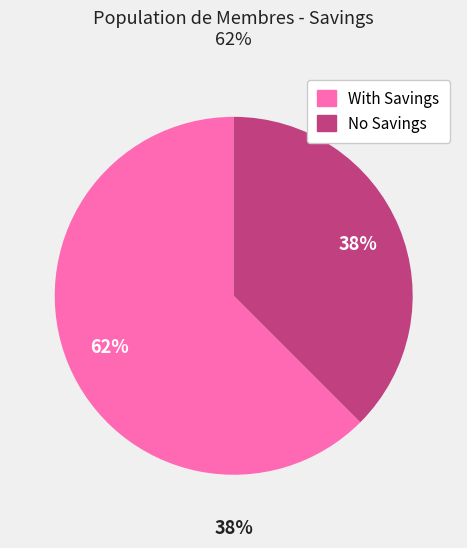

Count the number of slices in the pie.

2